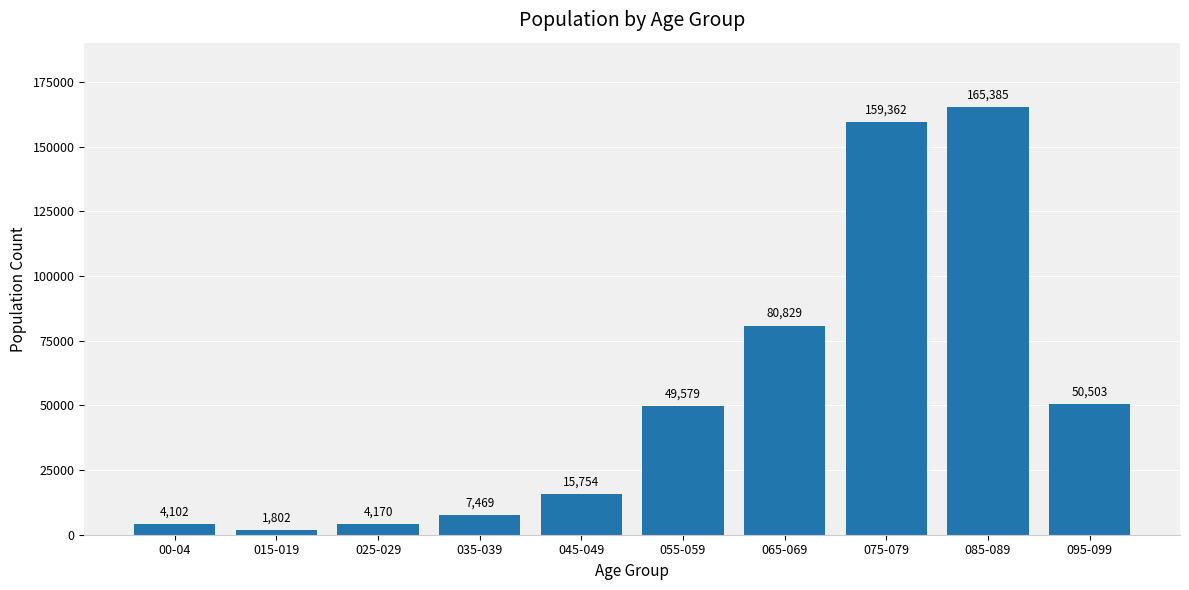

Rank the categories by value from highest to lowest.

085-089, 075-079, 065-069, 095-099, 055-059, 045-049, 035-039, 025-029, 00-04, 015-019